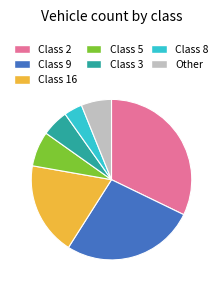

What is the ratio of the value at Class 3 to the value at Other?

0.9